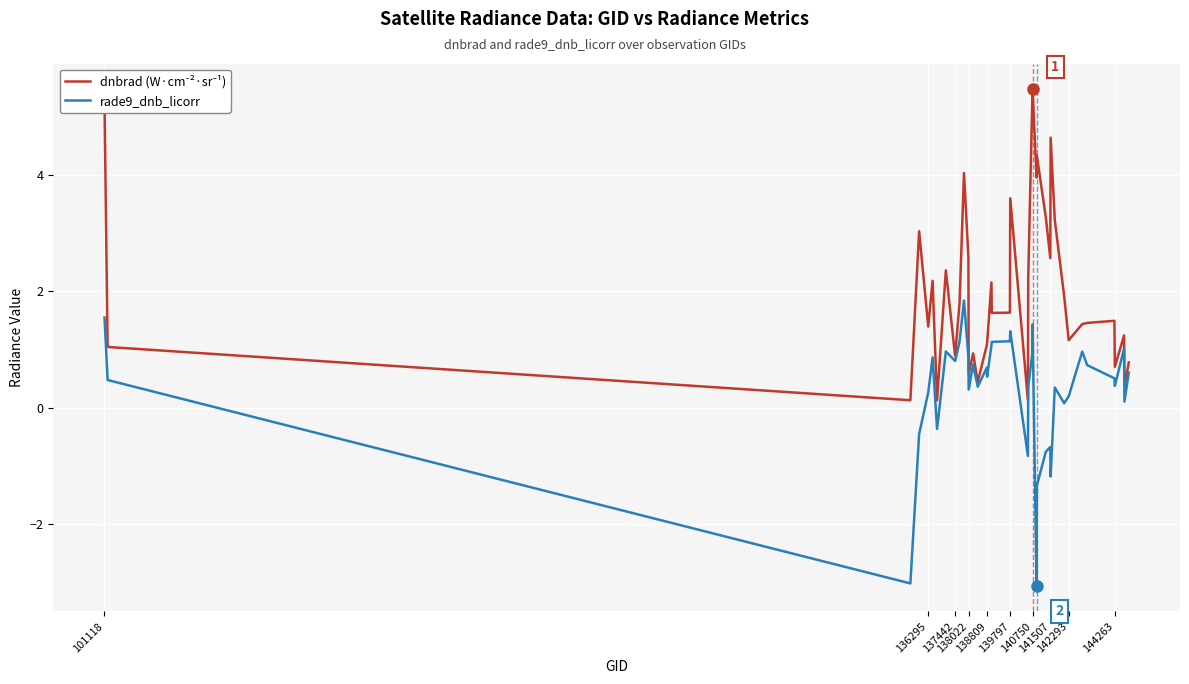

What is the greatest value displayed?

5.5